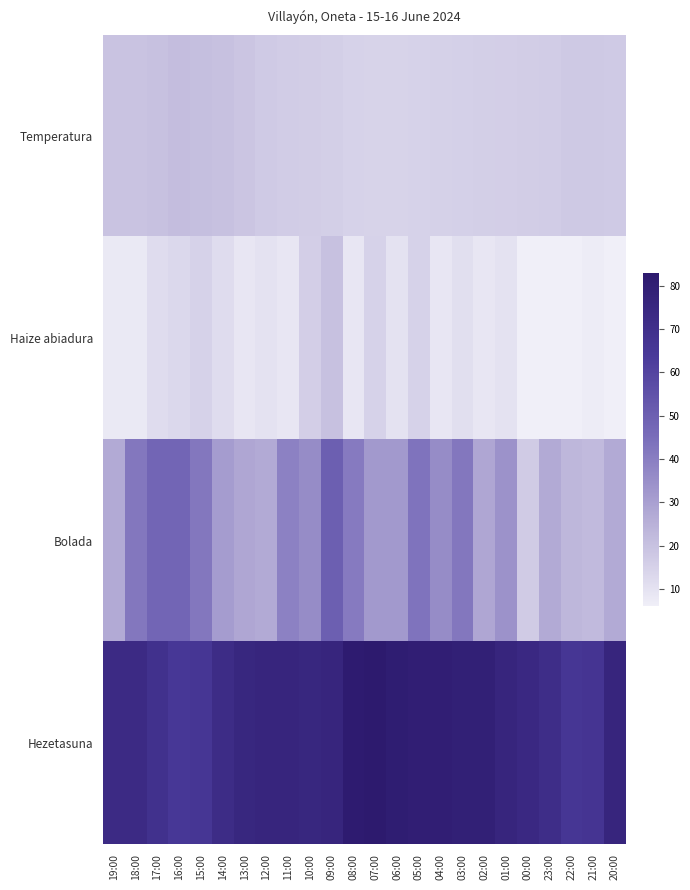

Reading right to left, extract all data points from this chart.

Temperatura: 20:00=17.4	21:00=17.7	22:00=17.5	23:00=16.8	00:00=16.4	01:00=16.0	02:00=15.8	03:00=15.5	04:00=15.2	05:00=15.0	06:00=14.6	07:00=14.5	08:00=14.9	09:00=15.9	10:00=16.3	11:00=16.6	12:00=17.4	13:00=18.7	14:00=20.0	15:00=20.6	16:00=21.1	17:00=20.1	18:00=19.4	19:00=19.5
Haize abiadura: 20:00=6.0	21:00=7.0	22:00=6.0	23:00=6.0	00:00=6.0	01:00=10.0	02:00=9.0	03:00=11.0	04:00=9.0	05:00=15.0	06:00=10.0	07:00=15.0	08:00=9.0	09:00=20.0	10:00=16.0	11:00=9.0	12:00=10.0	13:00=9.0	14:00=12.0	15:00=15.0	16:00=13.0	17:00=12.0	18:00=8.0	19:00=8.0
Bolada: 20:00=27.0	21:00=22.0	22:00=23.0	23:00=27.0	00:00=17.0	01:00=34.0	02:00=28.0	03:00=42.0	04:00=36.0	05:00=43.0	06:00=32.0	07:00=32.0	08:00=41.0	09:00=50.0	10:00=36.0	11:00=39.0	12:00=27.0	13:00=28.0	14:00=31.0	15:00=42.0	16:00=48.0	17:00=48.0	18:00=42.0	19:00=27.0
Hezetasuna: 20:00=76.0	21:00=67.0	22:00=66.0	23:00=71.0	00:00=74.0	01:00=76.0	02:00=79.0	03:00=79.0	04:00=80.0	05:00=80.0	06:00=81.0	07:00=83.0	08:00=82.0	09:00=76.0	10:00=75.0	11:00=76.0	12:00=76.0	13:00=75.0	14:00=72.0	15:00=66.0	16:00=65.0	17:00=69.0	18:00=73.0	19:00=73.0